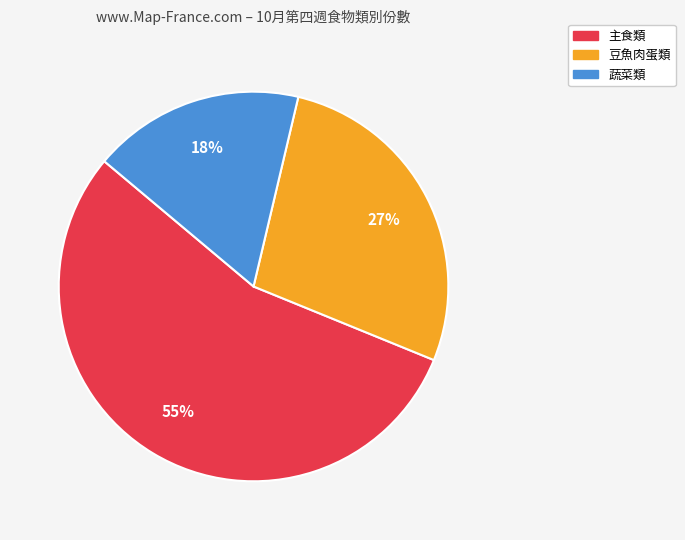

Is there any slice that represents more than half of the pie?

Yes